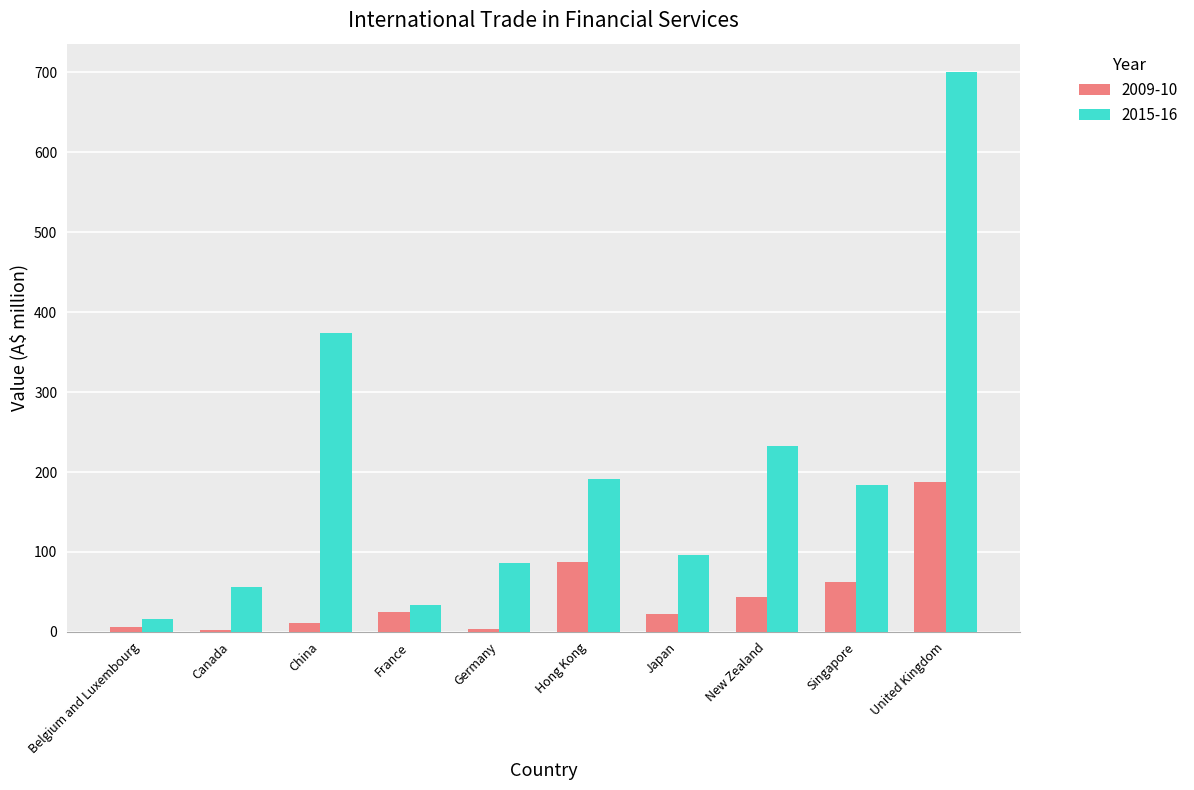

How many categories are shown in the chart?

10